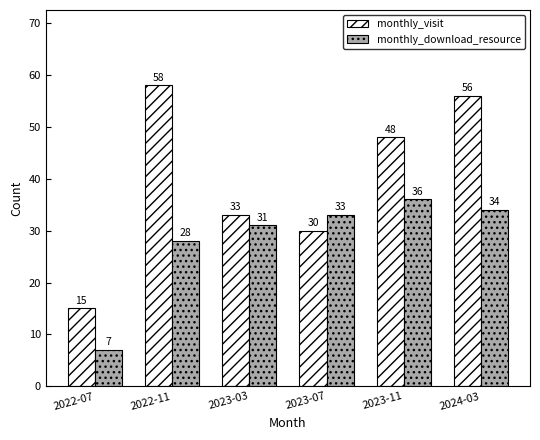

Reading left to right, transcribe all the data shown in this chart.

monthly_visit: 15	58	33	30	48	56
monthly_download_resource: 7	28	31	33	36	34